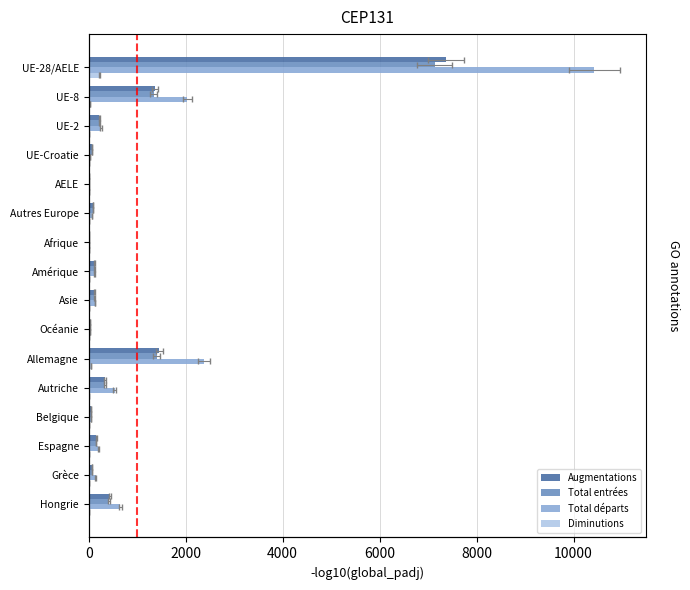

Count the number of data series in this chart.

4